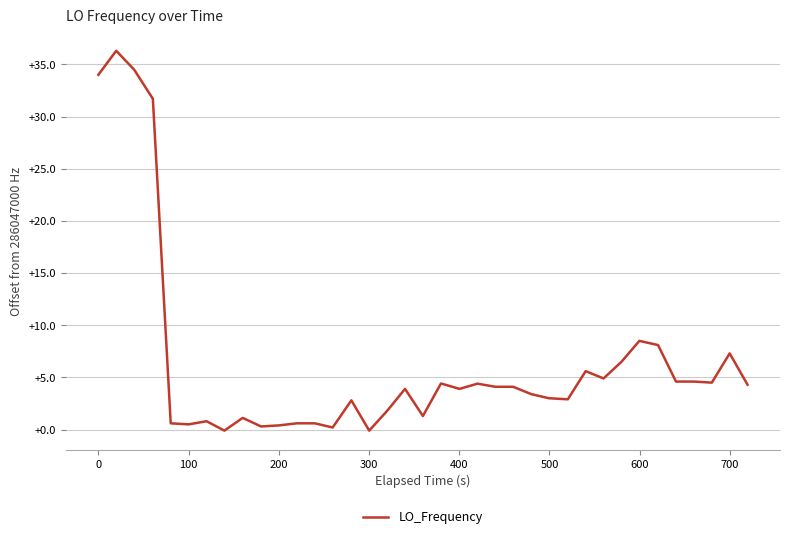

What is the greatest value displayed?

36.3